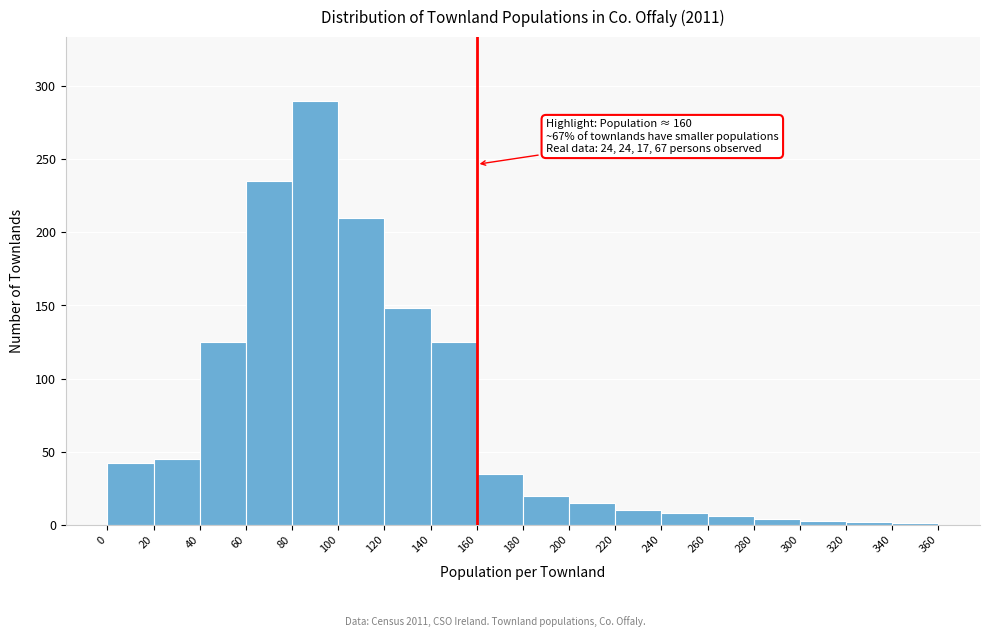

Which range on the x-axis has the tallest bar?

80 to 100